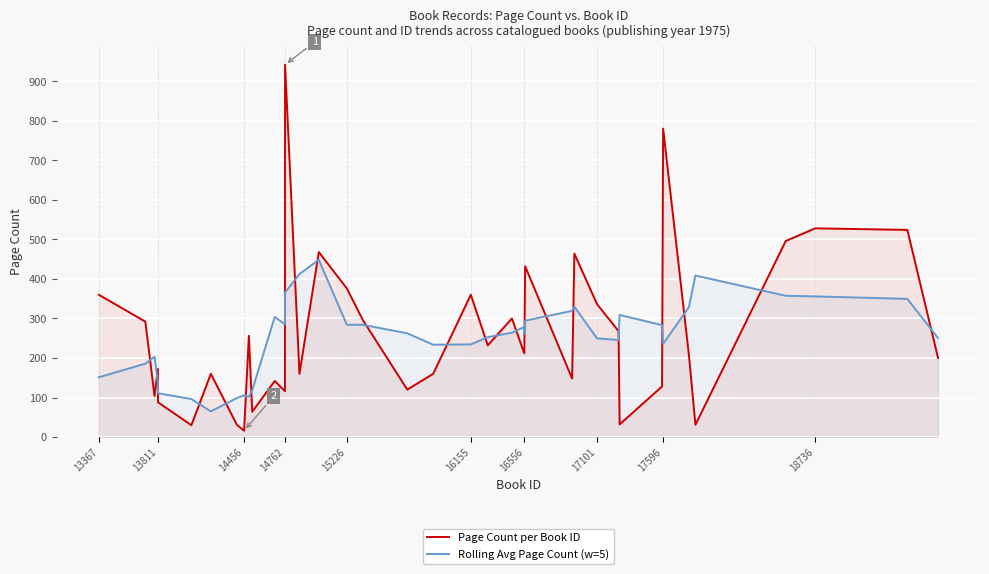

The value of Rolling Avg Page Count (w=5) at 17101 is 86.4. True or false?

False